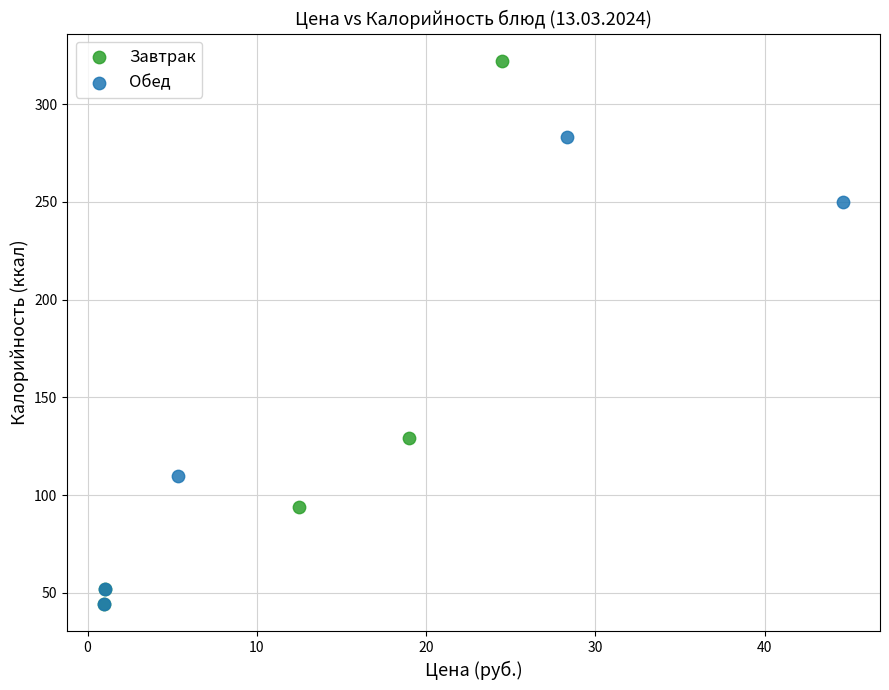

Which series reaches the maximum Y coordinate?

Завтрак